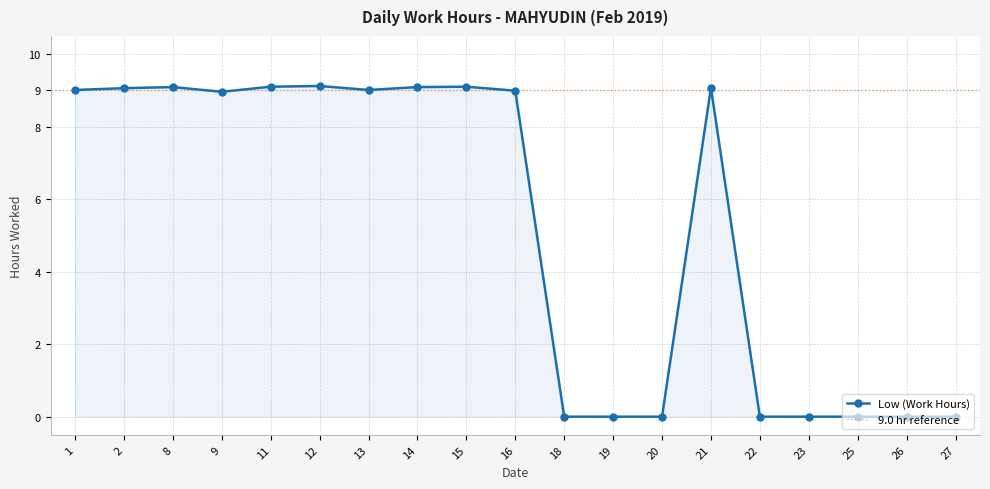

Rank the categories by value from lowest to highest.

18, 19, 20, 22, 23, 25, 26, 27, 9, 16, 1, 13, 2, 21, 8, 14, 11, 15, 12